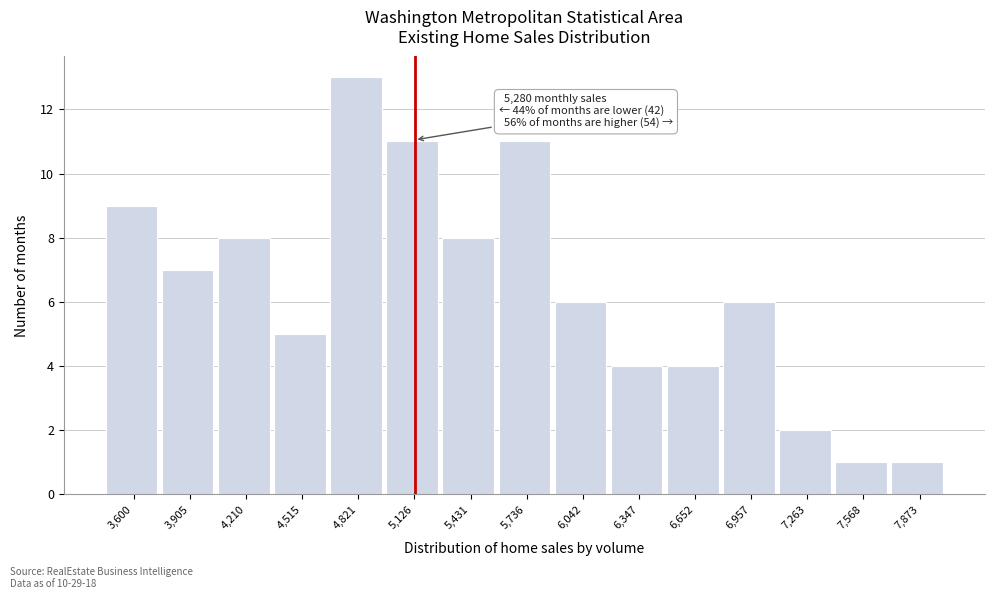

Reading left to right, extract all data points from this chart.

9	7	8	5	13	11	8	11	6	4	4	6	2	1	1